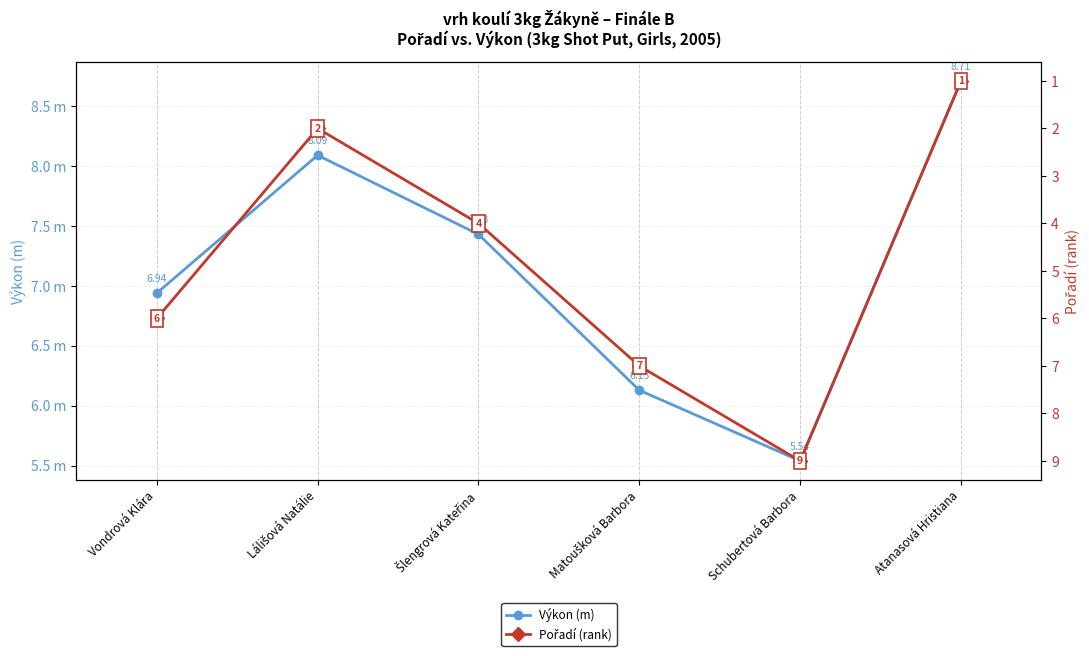

Which series changed the most between Vondrová Klára and Atanasová Hristiana?

Pořadí (rank)